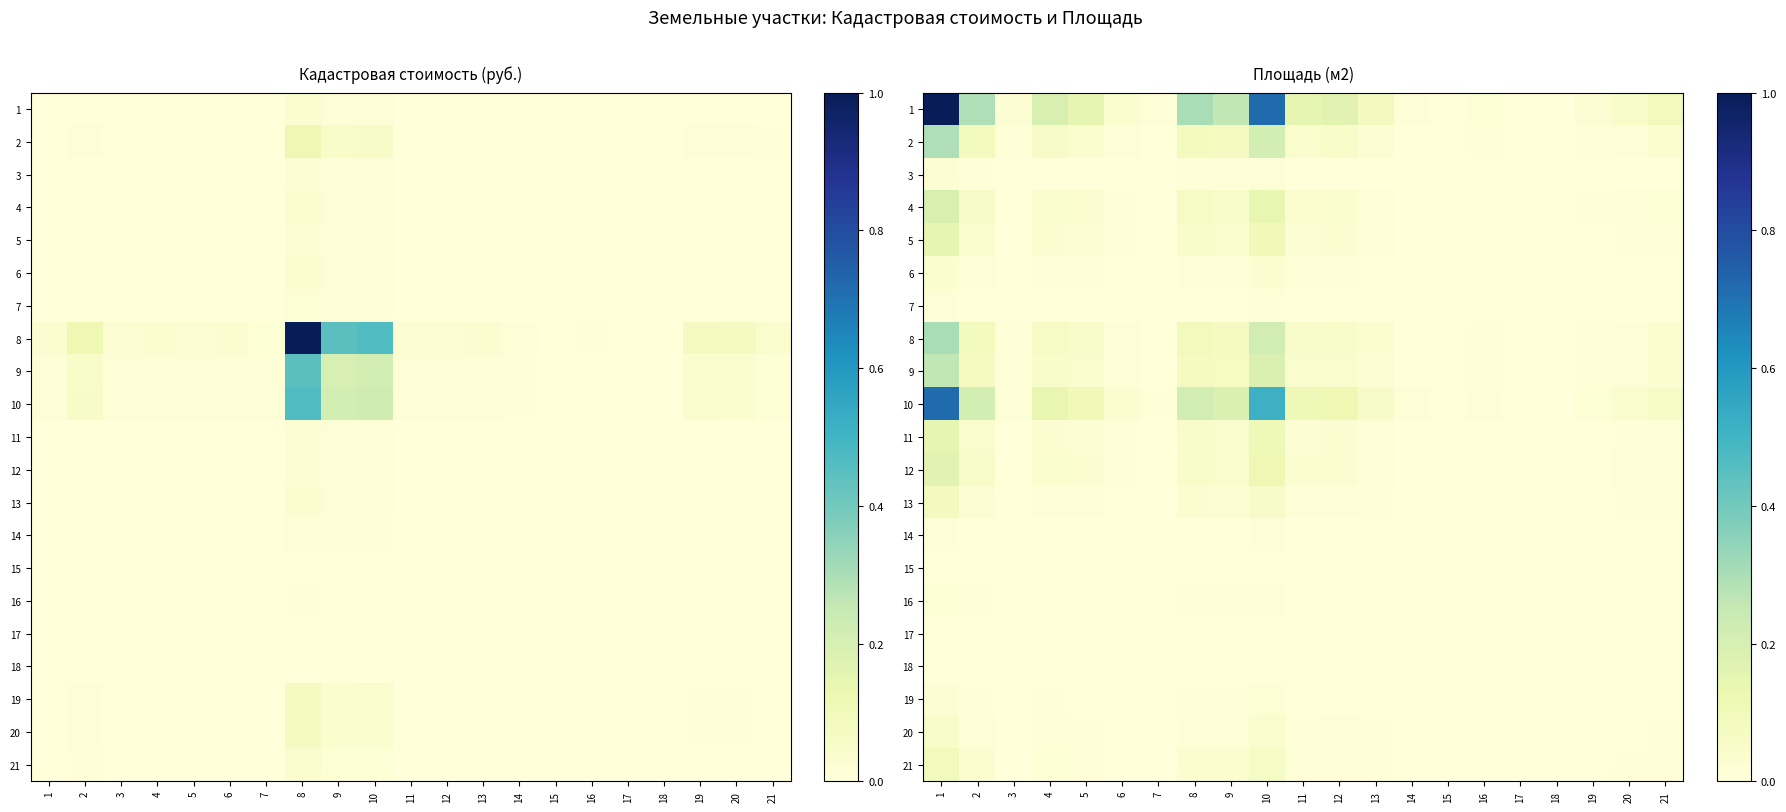

Rank the series at 13 from lowest to highest value.

18, 17, 15, 7, 14, 16, 3, 19, 6, 20, 13, 21, 5, 11, 12, 4, 9, 2, 8, 10, 1